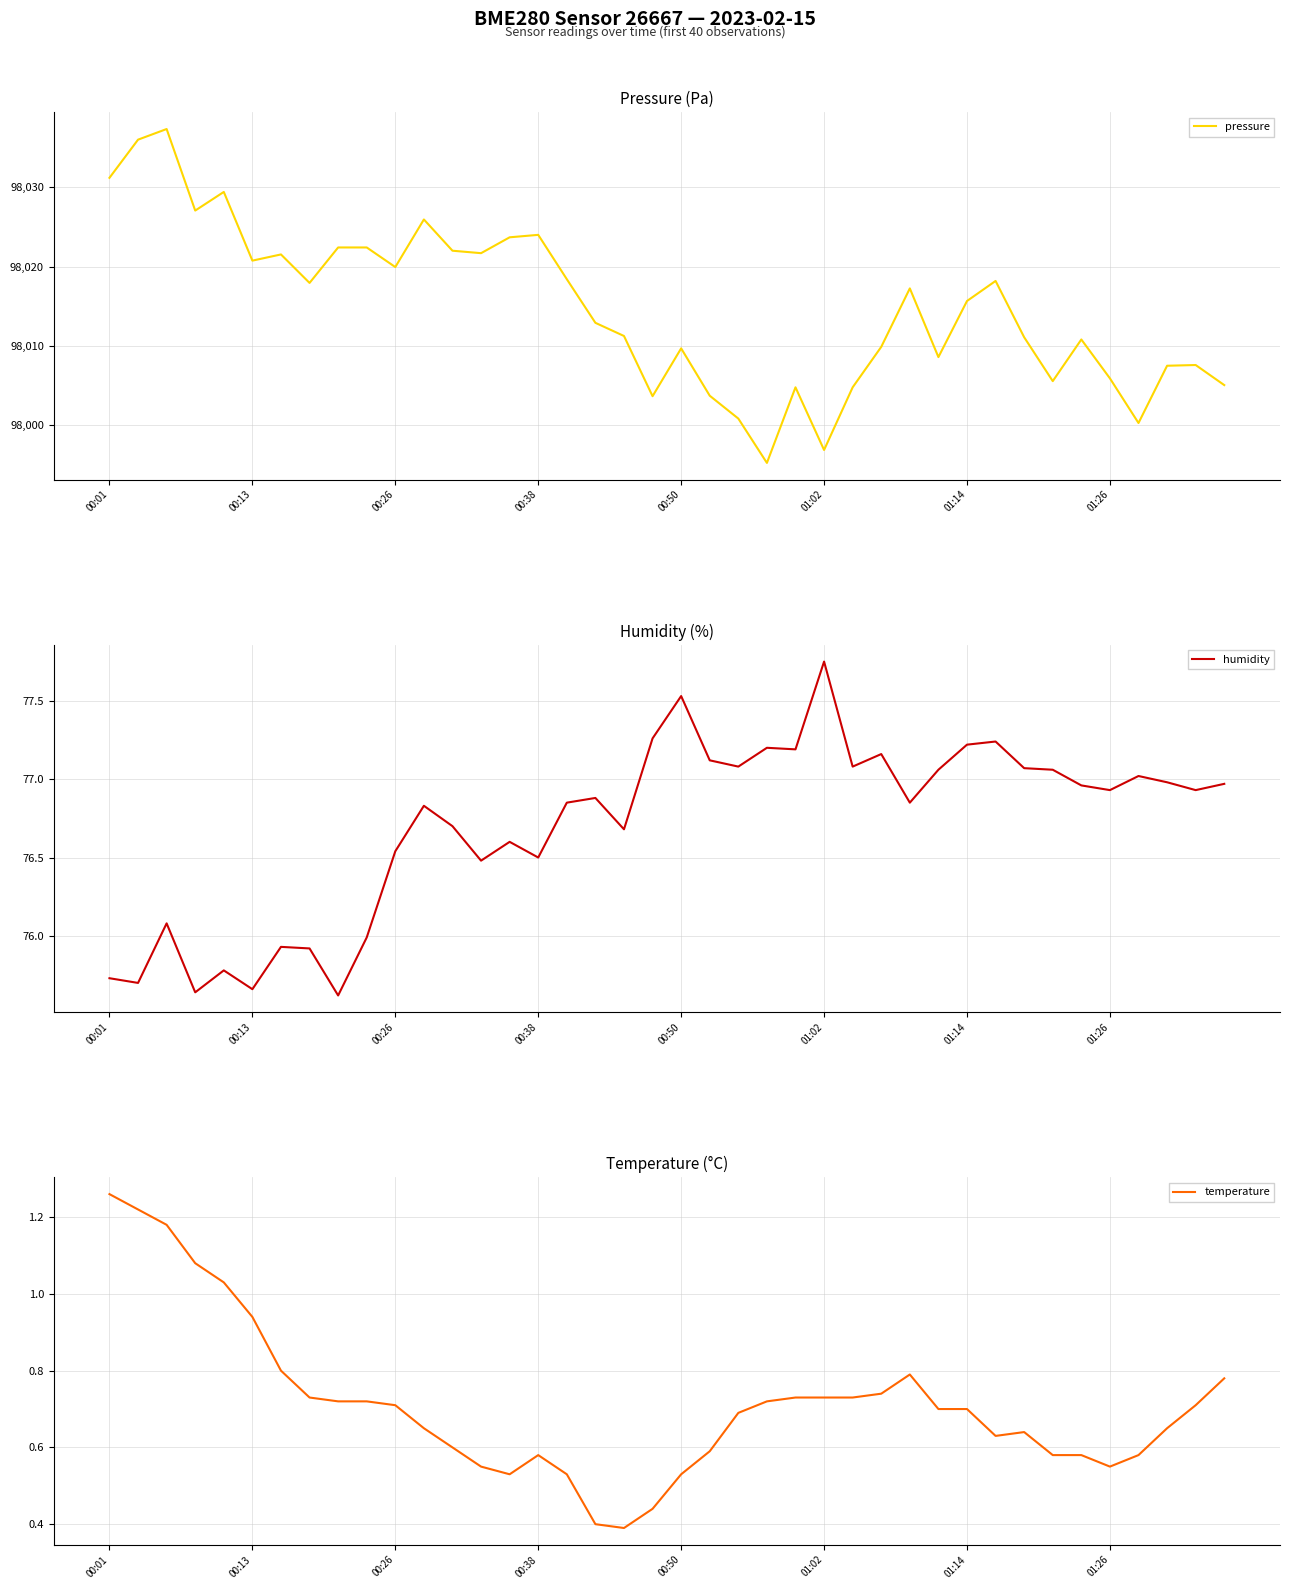

List the series in order of their peak value, highest first.

pressure, humidity, temperature